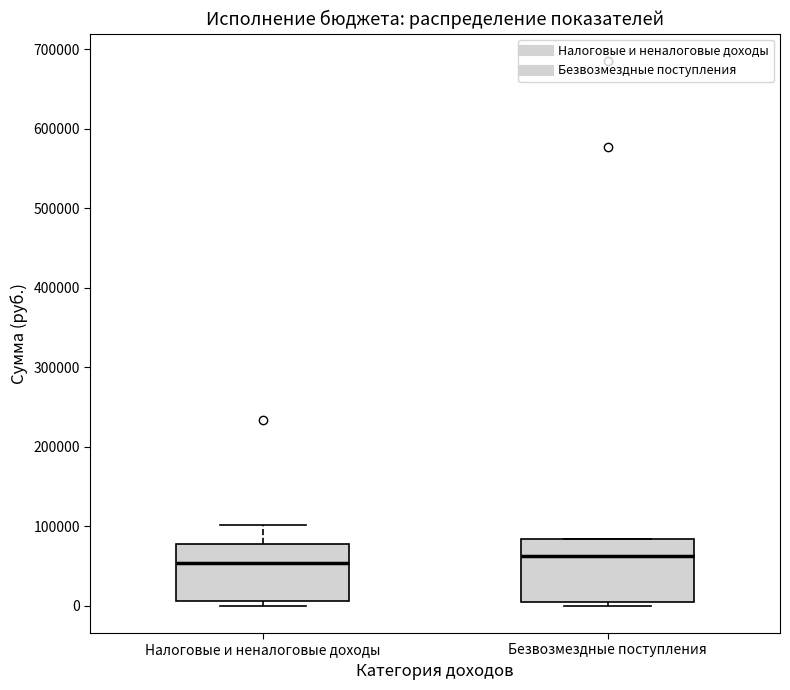

Reading left to right, transcribe this box plot: for each box, give where its median line is, the range the box spans, and where its two whiskers end, as read against the y-axis. The values are not printed on the chart, so give them approximately, as read against the axis.

Налоговые и неналоговые доходы: median 50000, box 10000 to 80000, whiskers 0 to 100000
Безвозмездные поступления: median 60000, box 0 to 80000, whiskers 0 (just below the box's lower edge) to 80000